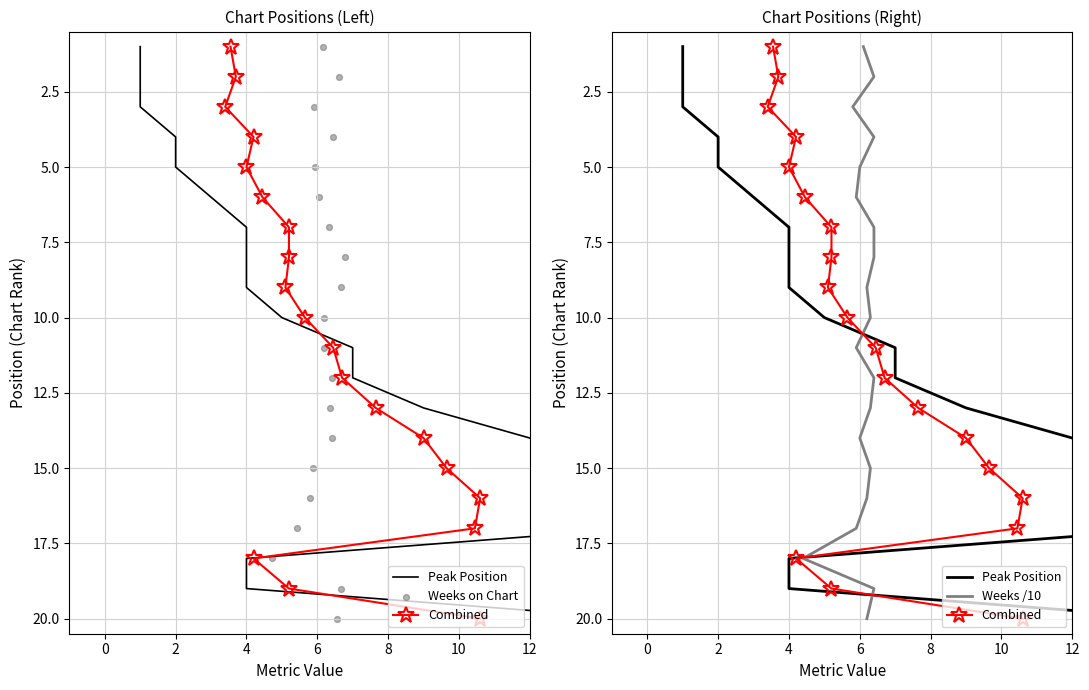

Which series has the largest total across all categories?

Peak Position